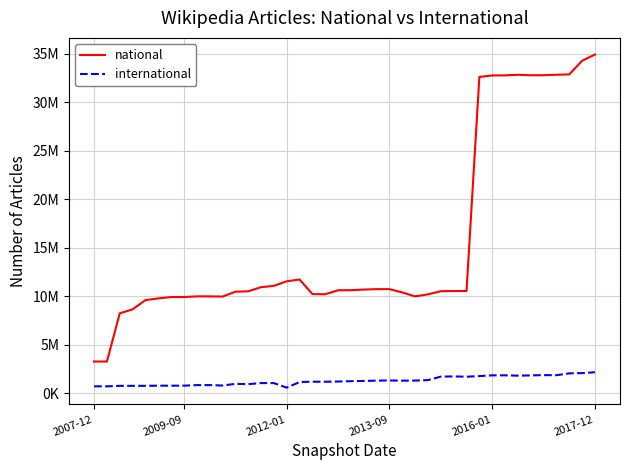

How many interior local valleys does the international series have?

8